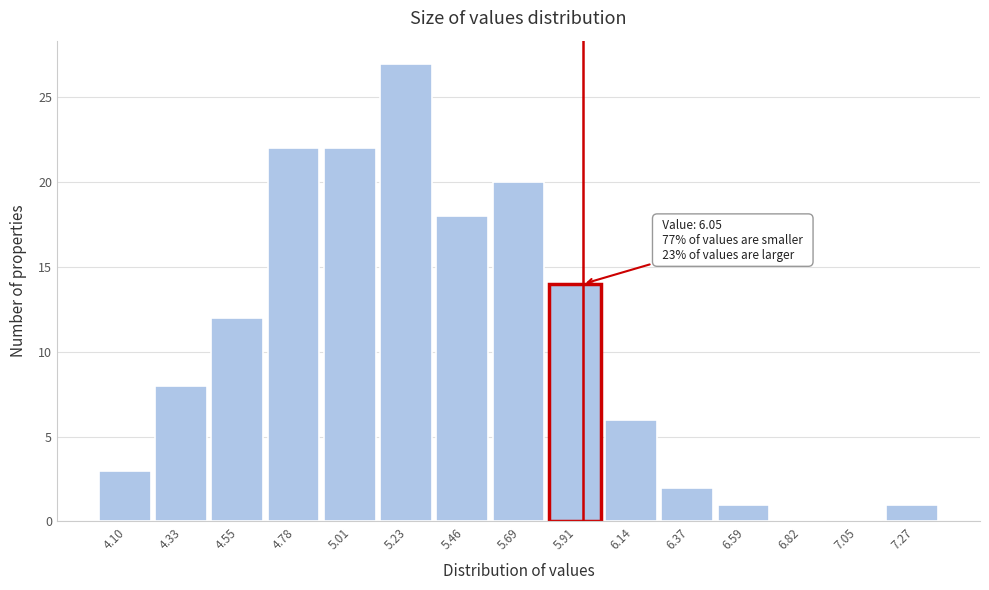

Reading left to right, list all the values displayed in this chart.

4.10=3	4.33=8	4.55=12	4.78=22	5.01=22	5.23=27	5.46=18	5.69=20	5.91=14	6.14=6	6.37=2	6.59=1	6.82=0	7.05=0	7.27=1